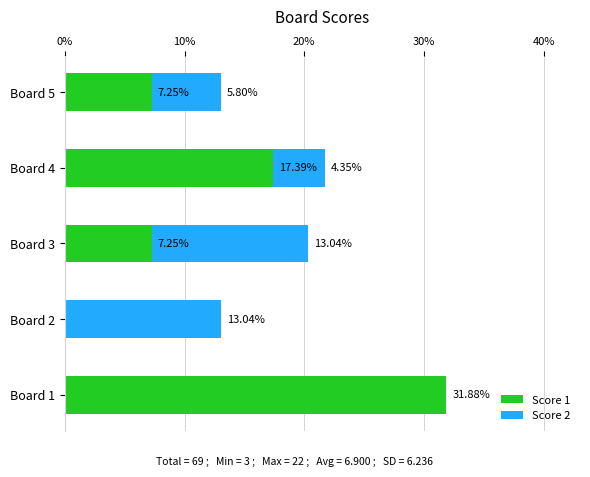

Count the number of categories in the chart.

5